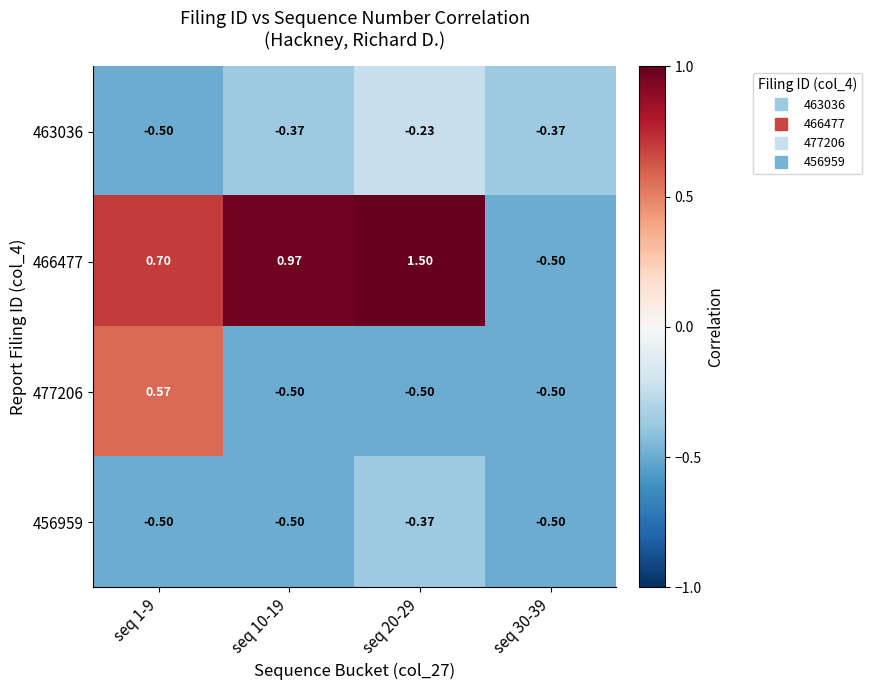

Is the value of 466477 at seq 20-29 greater than the value of 477206 at seq 1-9?

Yes